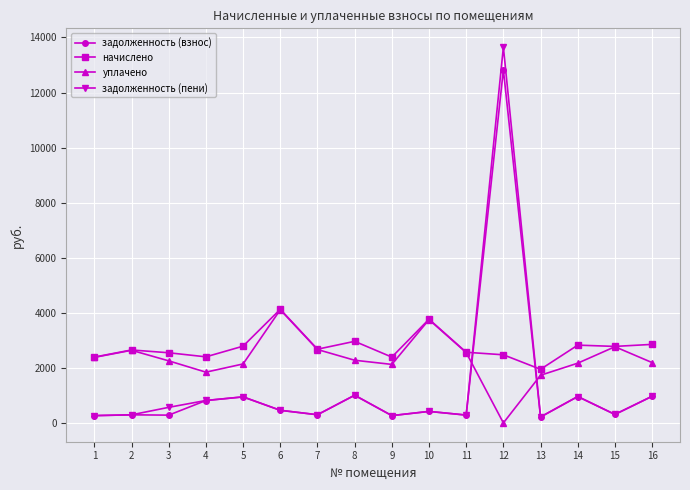

The начислено series shows 1095.9 at 16. True or false?

False